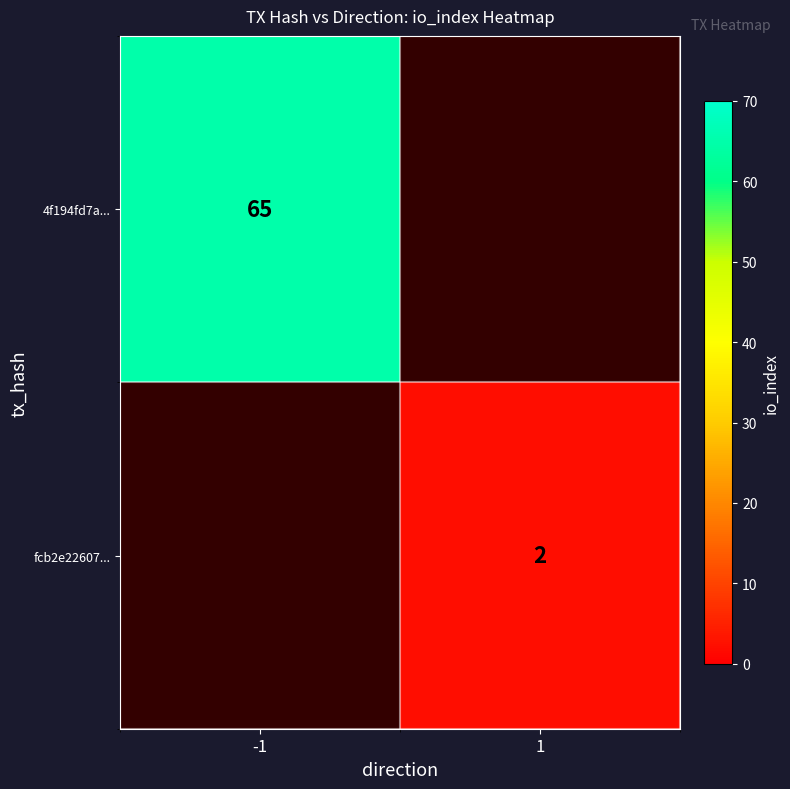

Is it true that fcb2e22607... equals 2.7 at 1?

False